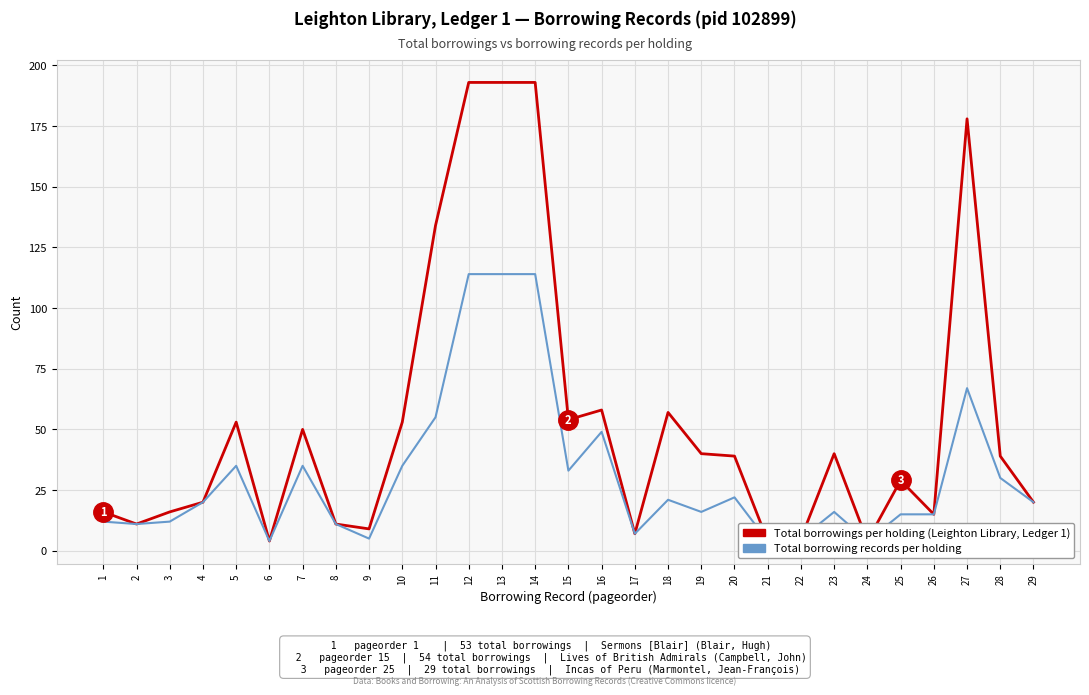

Rank the series by their average value, from highest to lowest.

Total borrowings (holding), Total borrowing records (holding)